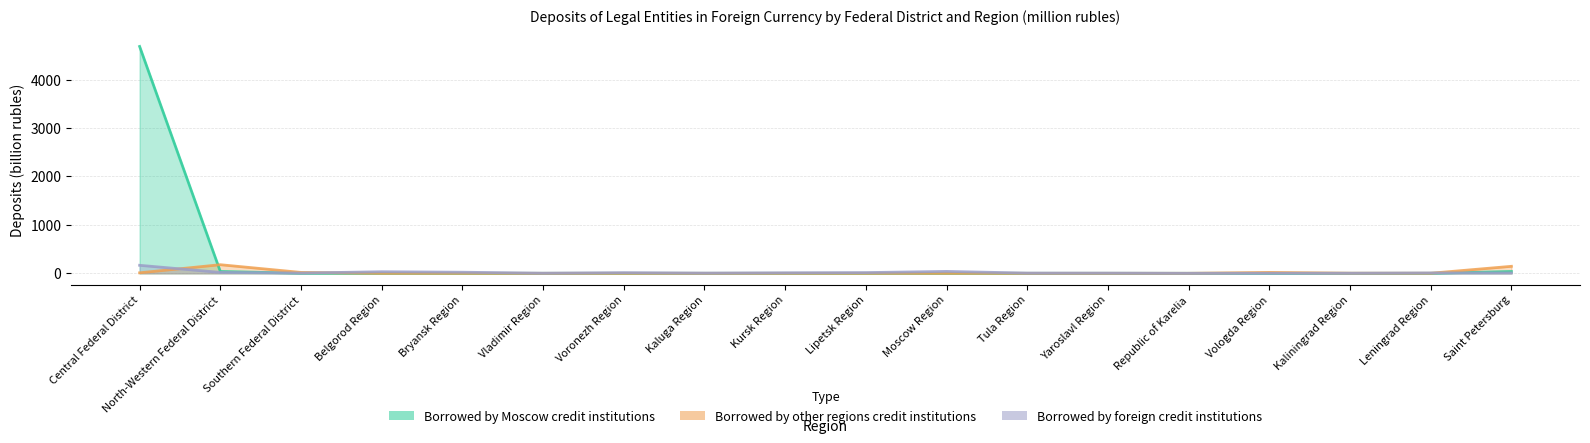

Which series has the largest total across all categories?

Borrowed by Moscow credit institutions